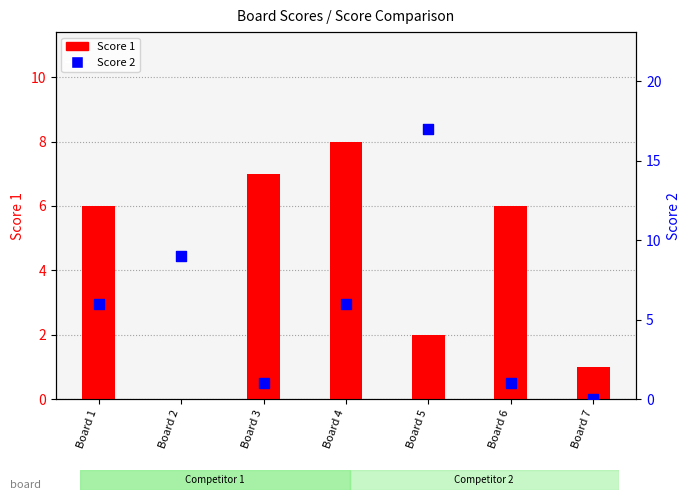

At how many categories does at least one series exceed 9?

1